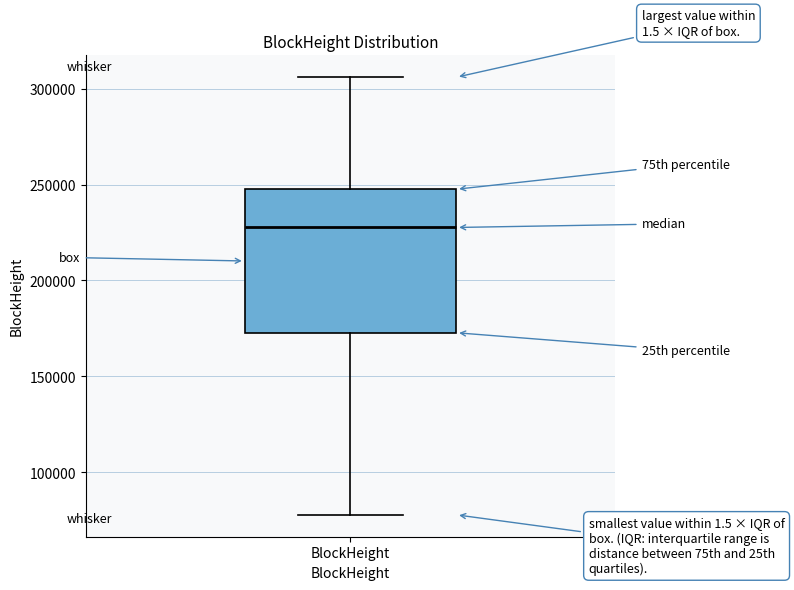

Transcribe this box plot: give where the median line is, the range the box spans, and where the two whiskers end, as read against the y-axis. The values are not printed on the chart, so give them approximately, as read against the axis.

median 230000, box 175000 to 250000, whiskers 80000 to 305000